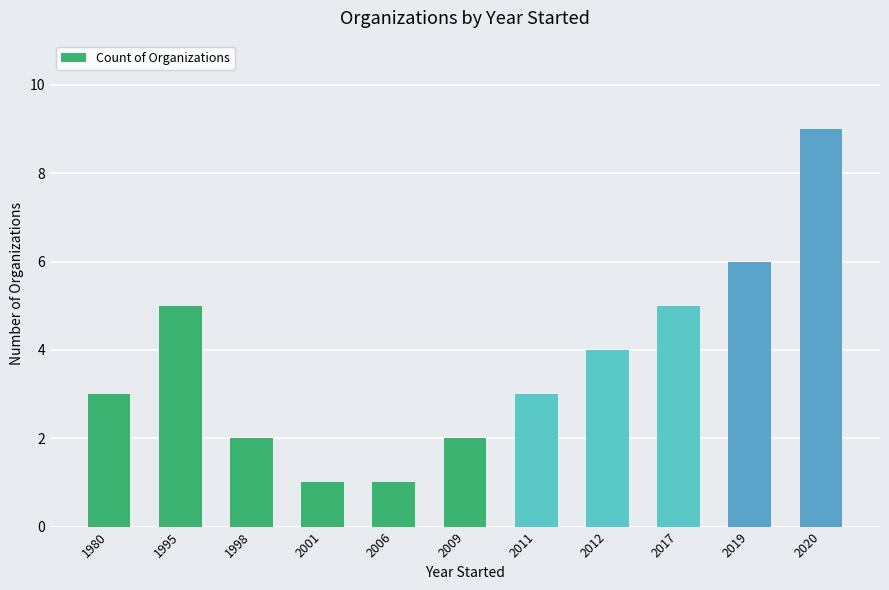

What is the value of the 10th bar from the left?

6